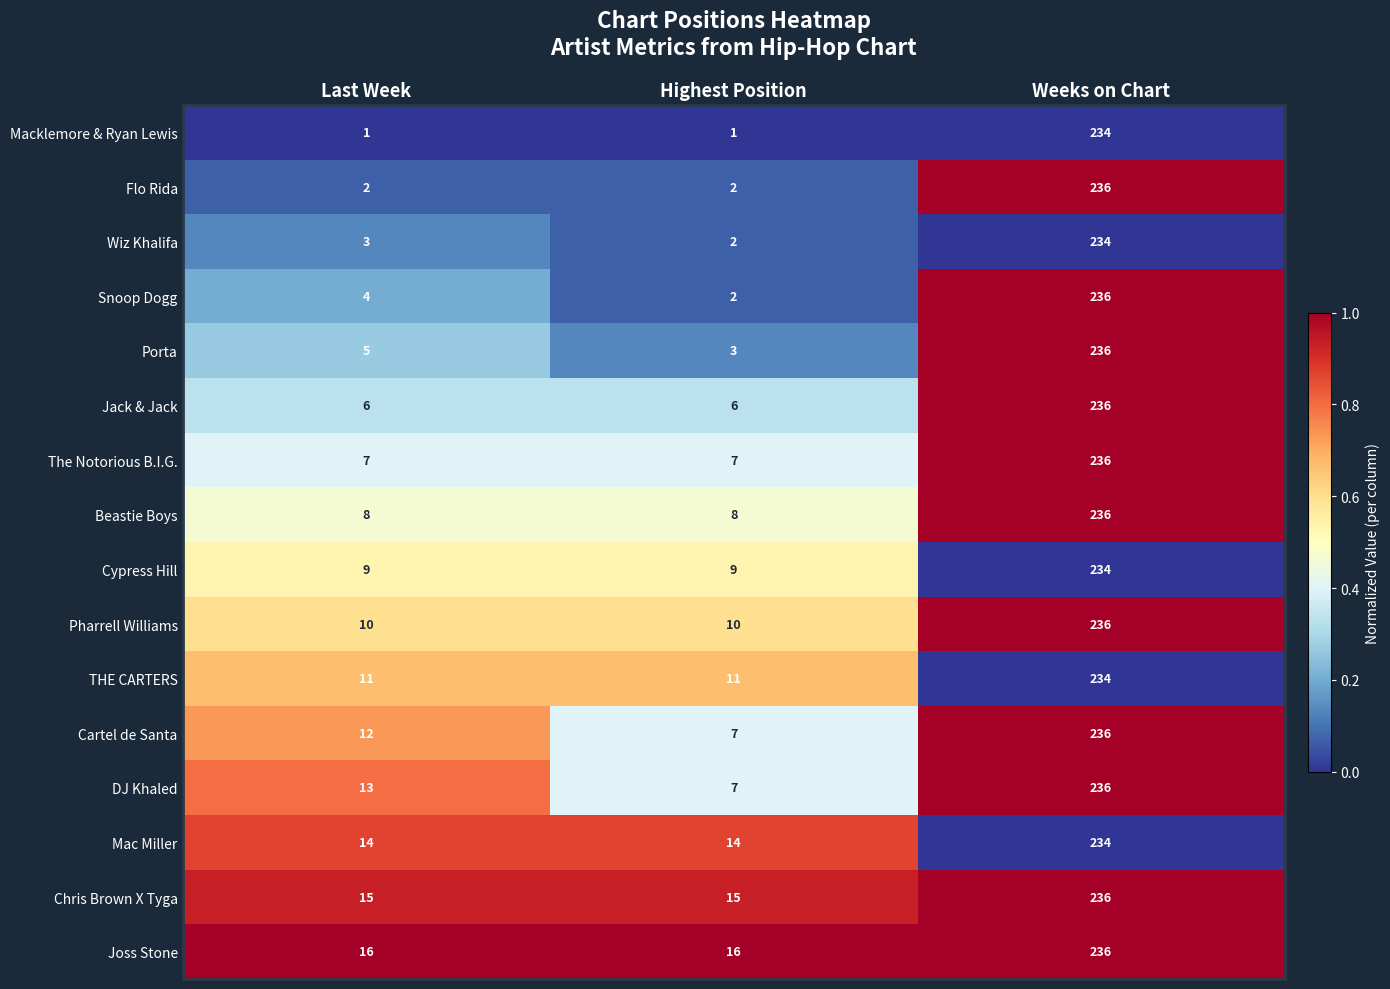

Read the Jack & Jack value at Highest Position, to the nearest 5.

5